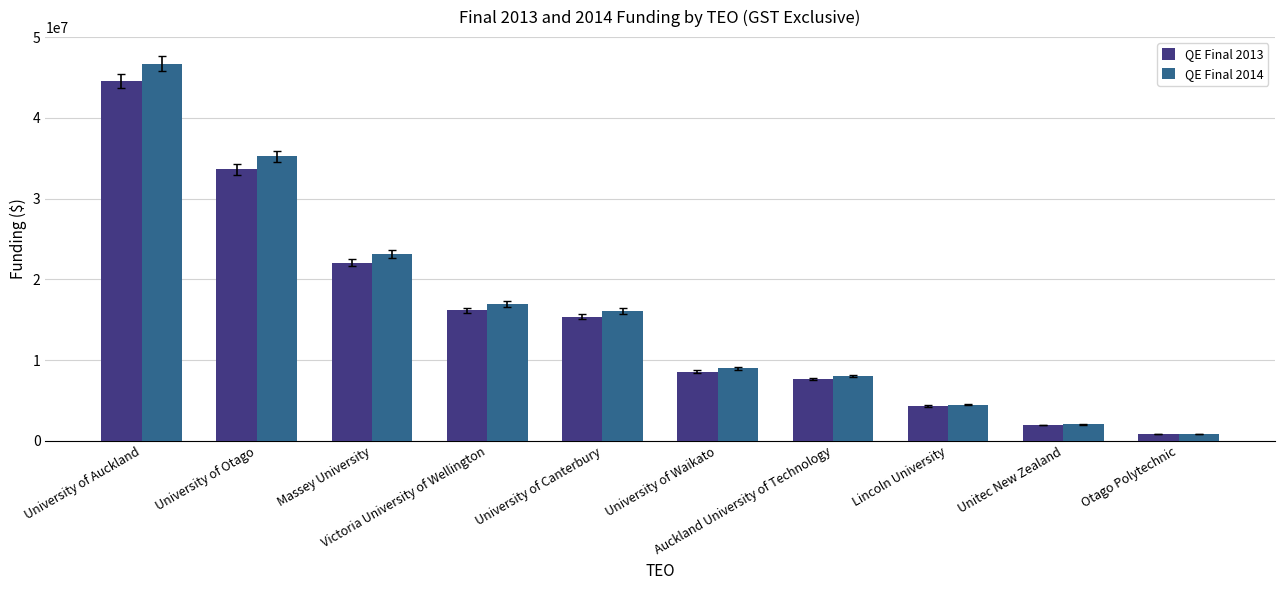

At which label does QE Final 2013 reach its minimum?

Otago Polytechnic